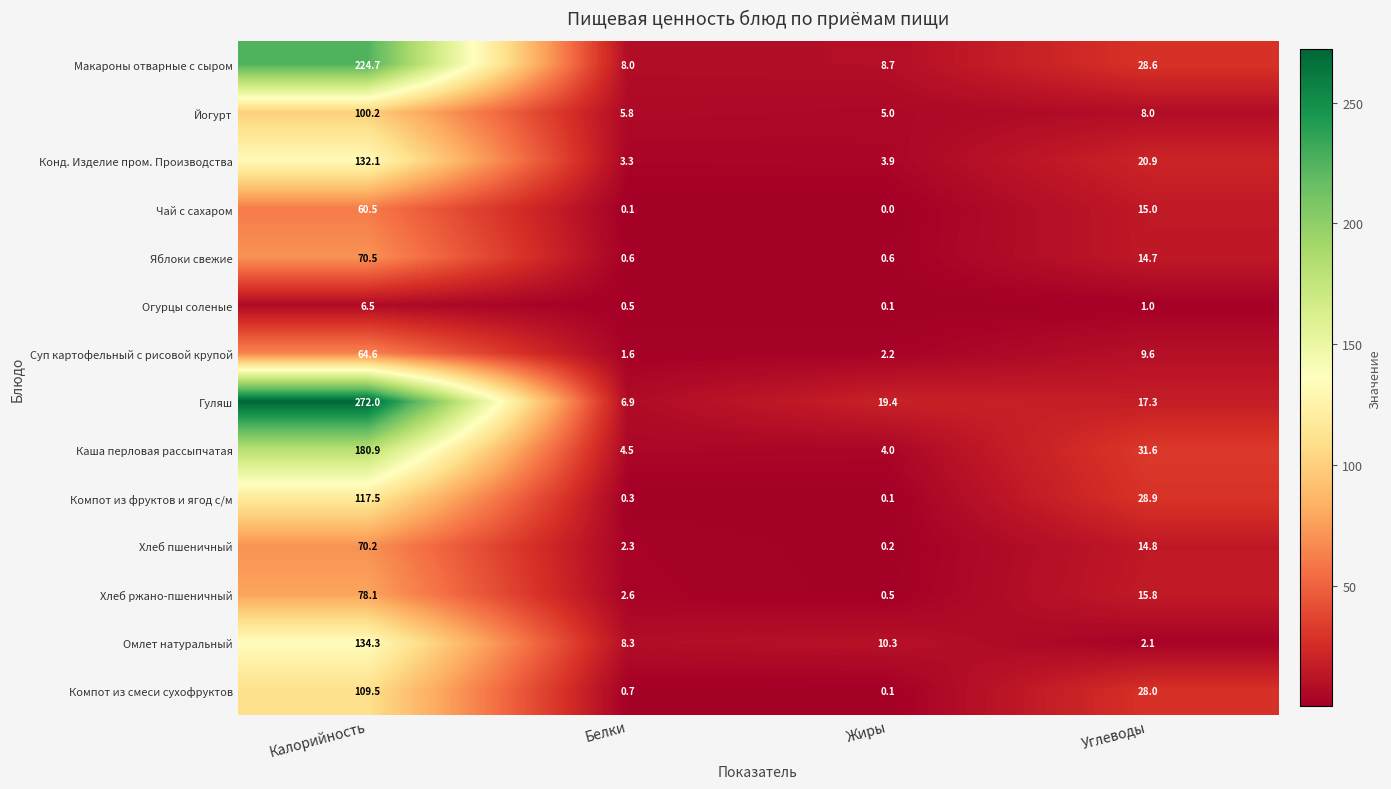

Rank the series at Белки from highest to lowest value.

Омлет натуральный, Макароны отварные с сыром, Гуляш, Йогурт, Каша перловая рассыпчатая, Конд. Изделие пром. Производства, Хлеб ржано-пшеничный, Хлеб пшеничный, Суп картофельный с рисовой крупой, Компот из смеси сухофруктов, Яблоки свежие, Огурцы соленые, Компот из фруктов и ягод с/м, Чай с сахаром